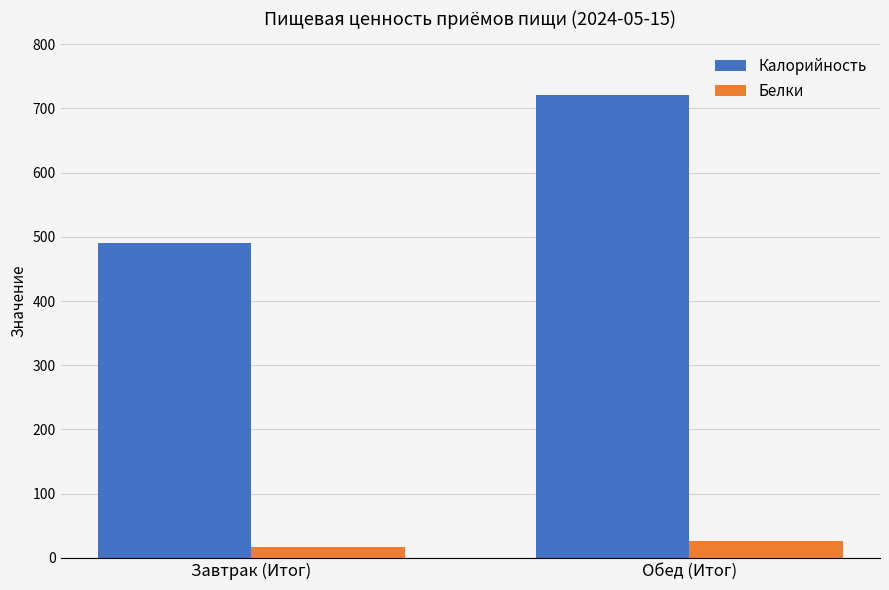

How many series are shown in this chart?

2